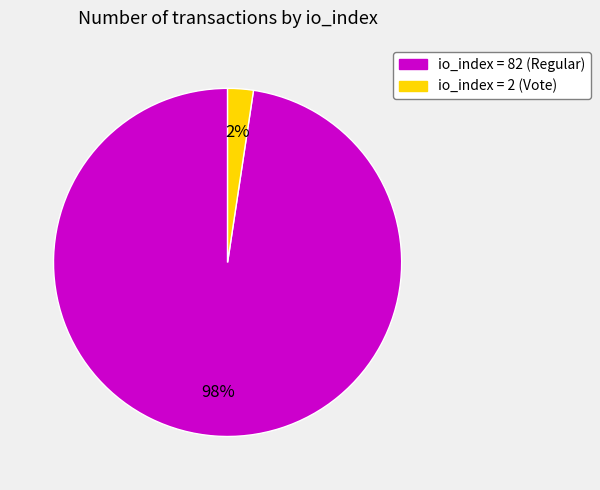

Which has a higher value, io_index = 2 (Vote) or io_index = 82 (Regular)?

io_index = 82 (Regular)